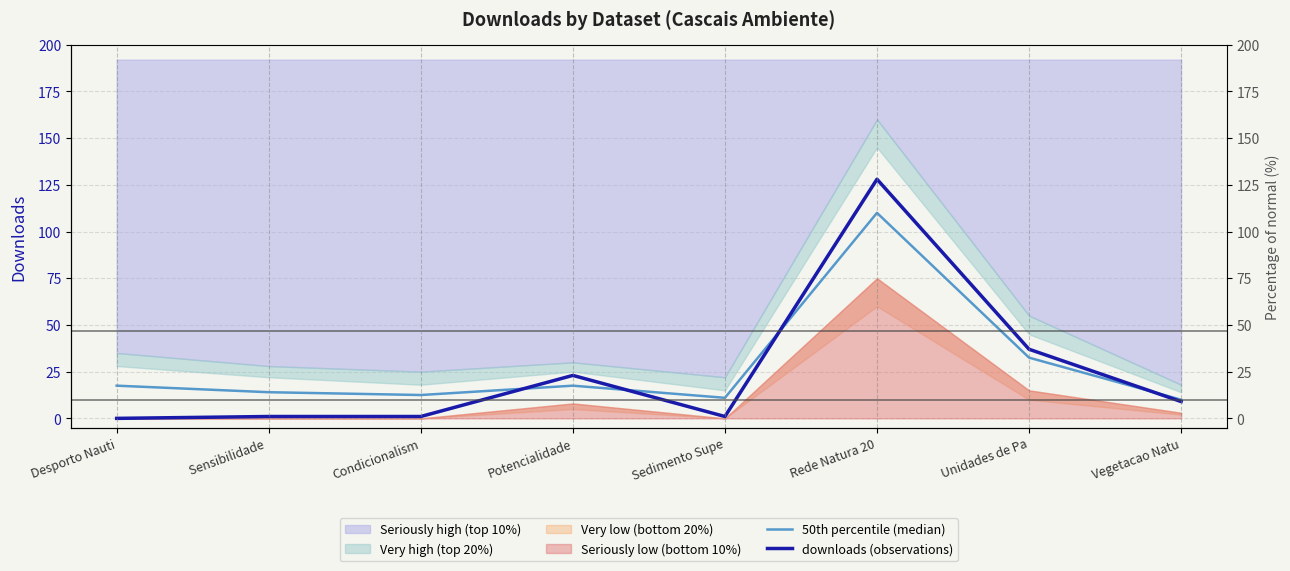

True or false: 50th percentile (median) has a value of 6.2 at Desporto Nauti.

False